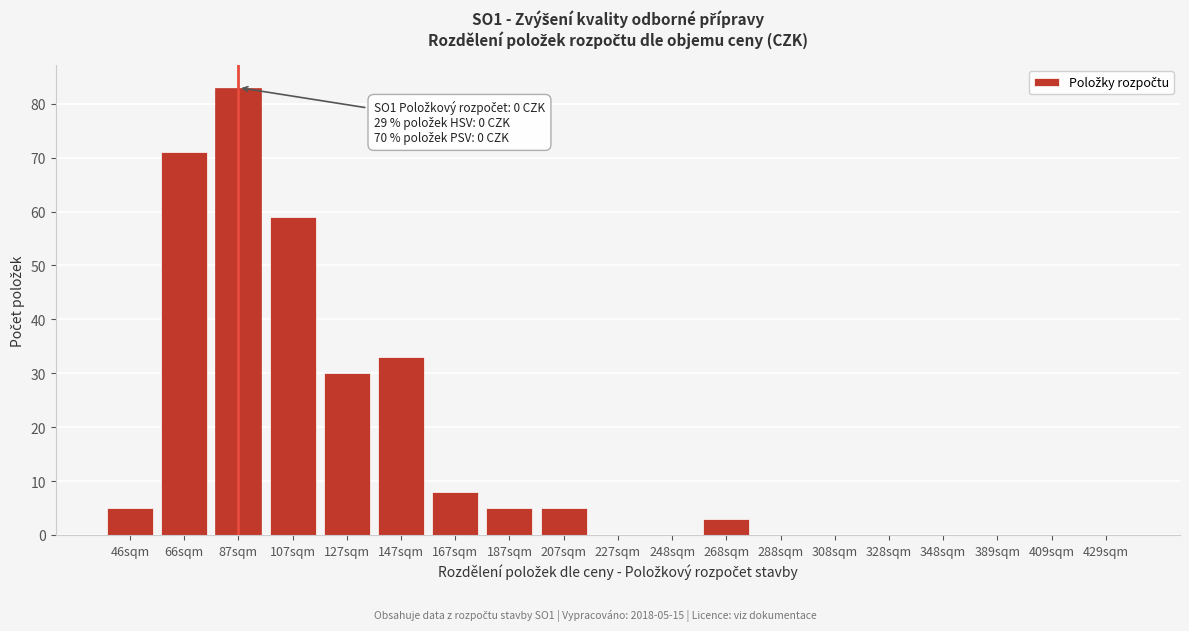

Reading right to left, extract all data points from this chart.

429sqm=0	409sqm=0	389sqm=0	348sqm=0	328sqm=0	308sqm=0	288sqm=0	268sqm=3	248sqm=0	227sqm=0	207sqm=5	187sqm=5	167sqm=8	147sqm=33	127sqm=30	107sqm=59	87sqm=83	66sqm=71	46sqm=5